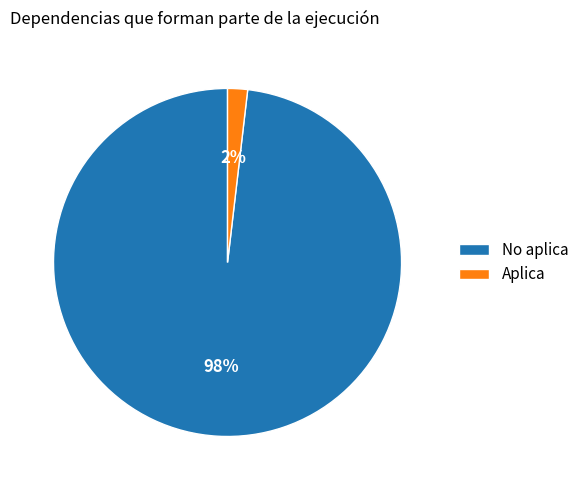

Which slice represents more than half of the pie?

No aplica